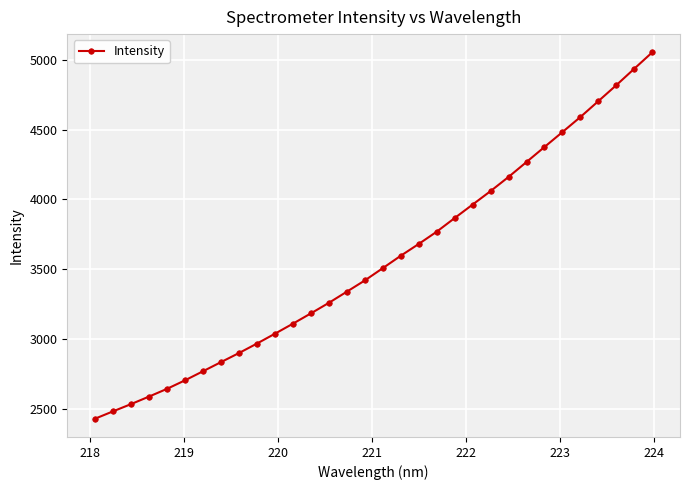

What is the value of the 2nd point from the left?

2481.1